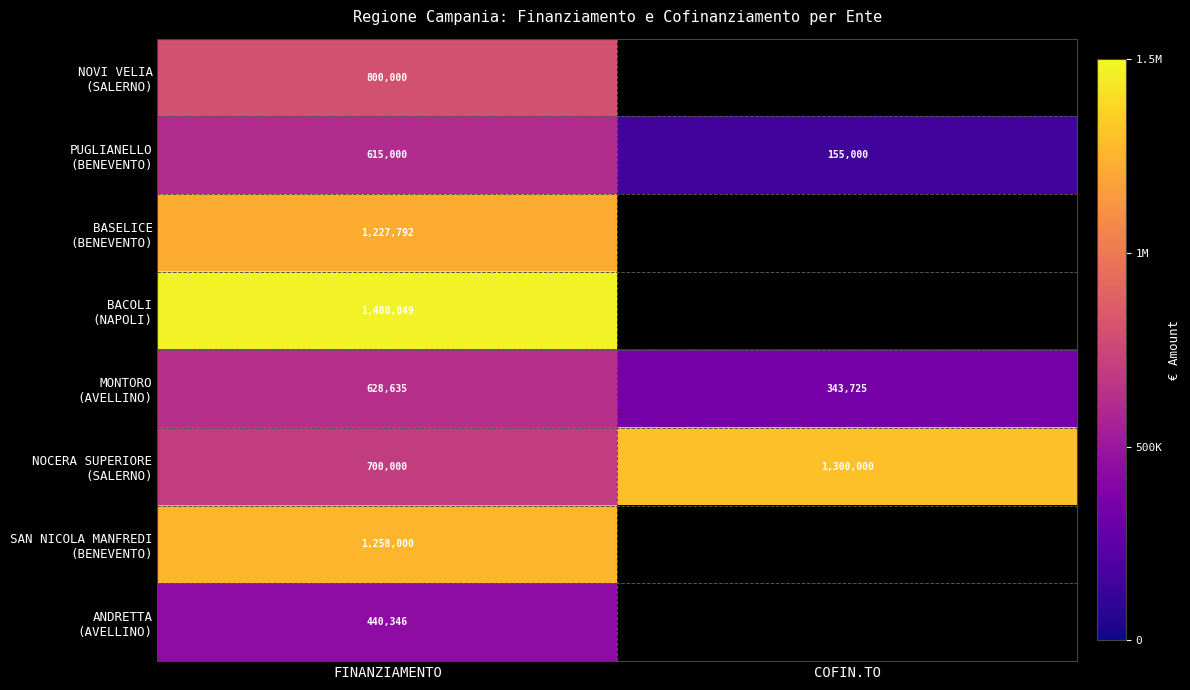

What is the minimum value shown in the chart?

155000.0